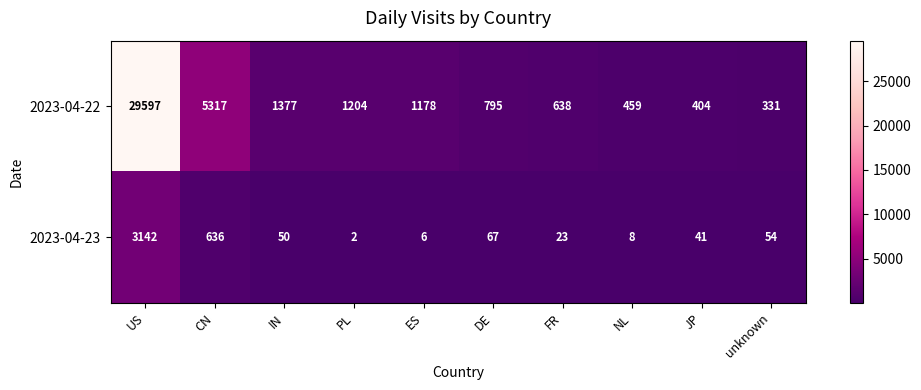

The value of 2023-04-22 at DE is 795. True or false?

True